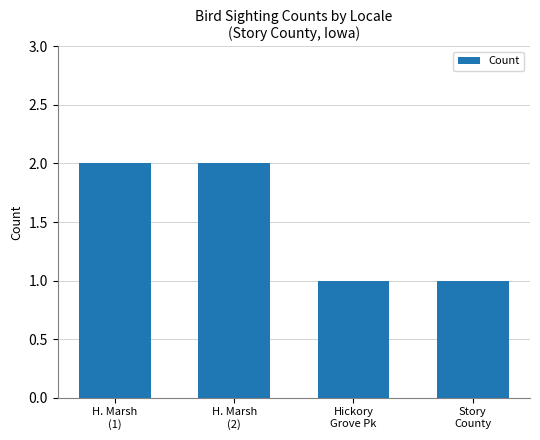

What is the change in value from H. Marsh
(1) to Story
County?

-1